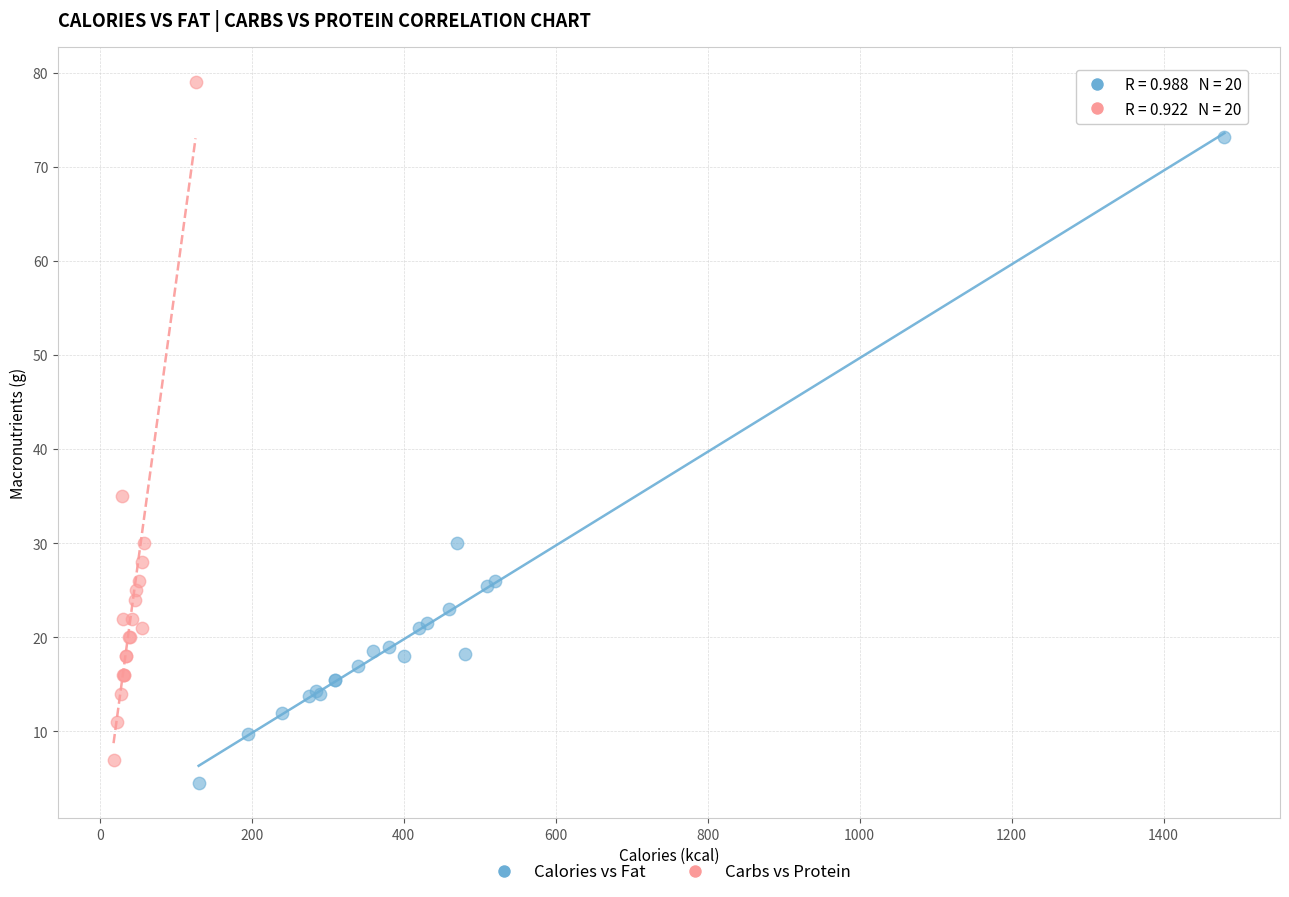

Which series has the widest spread of Y values?

Carbs vs Protein